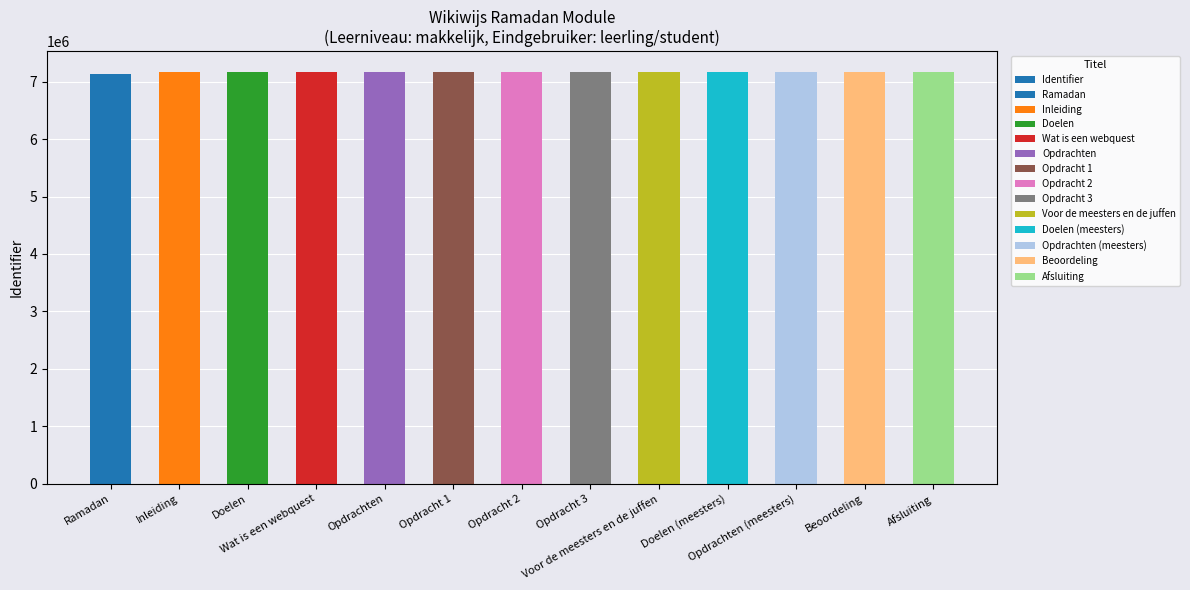

The value at Ramadan is 3701893. True or false?

False